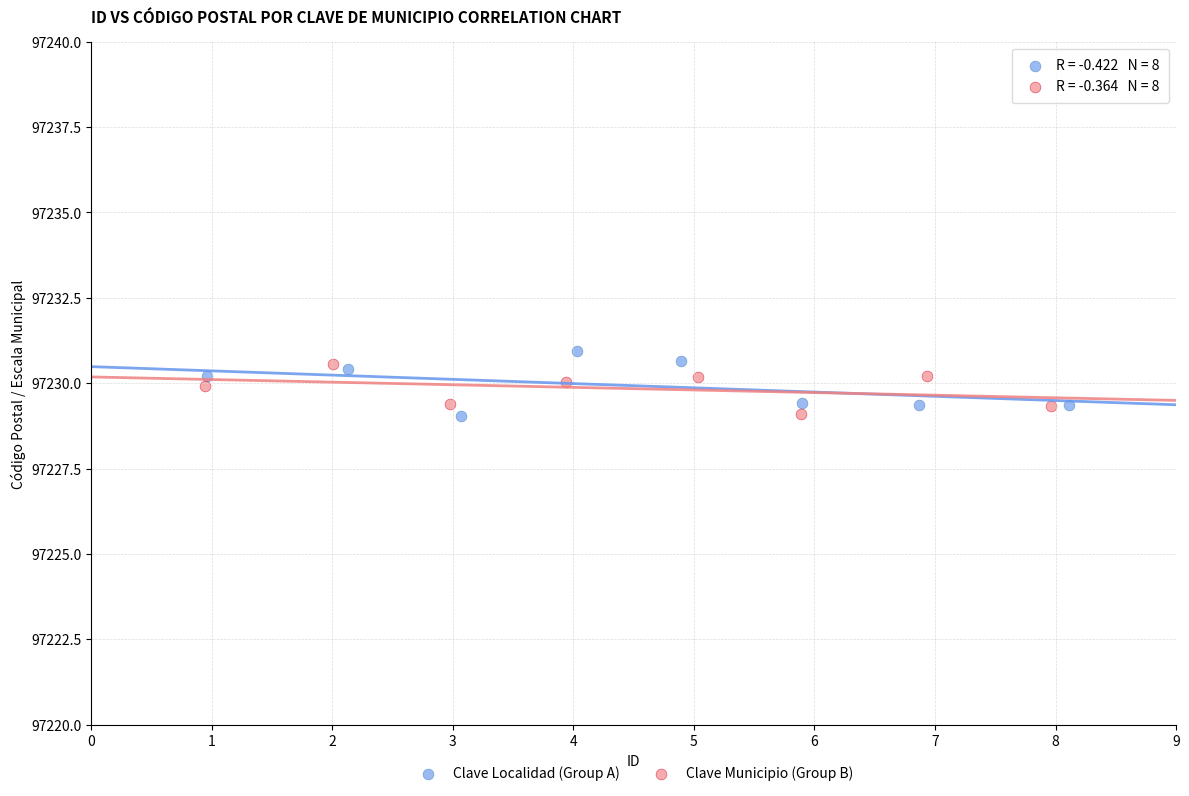

Which series has the widest spread of Y values?

Clave Localidad (Group A)